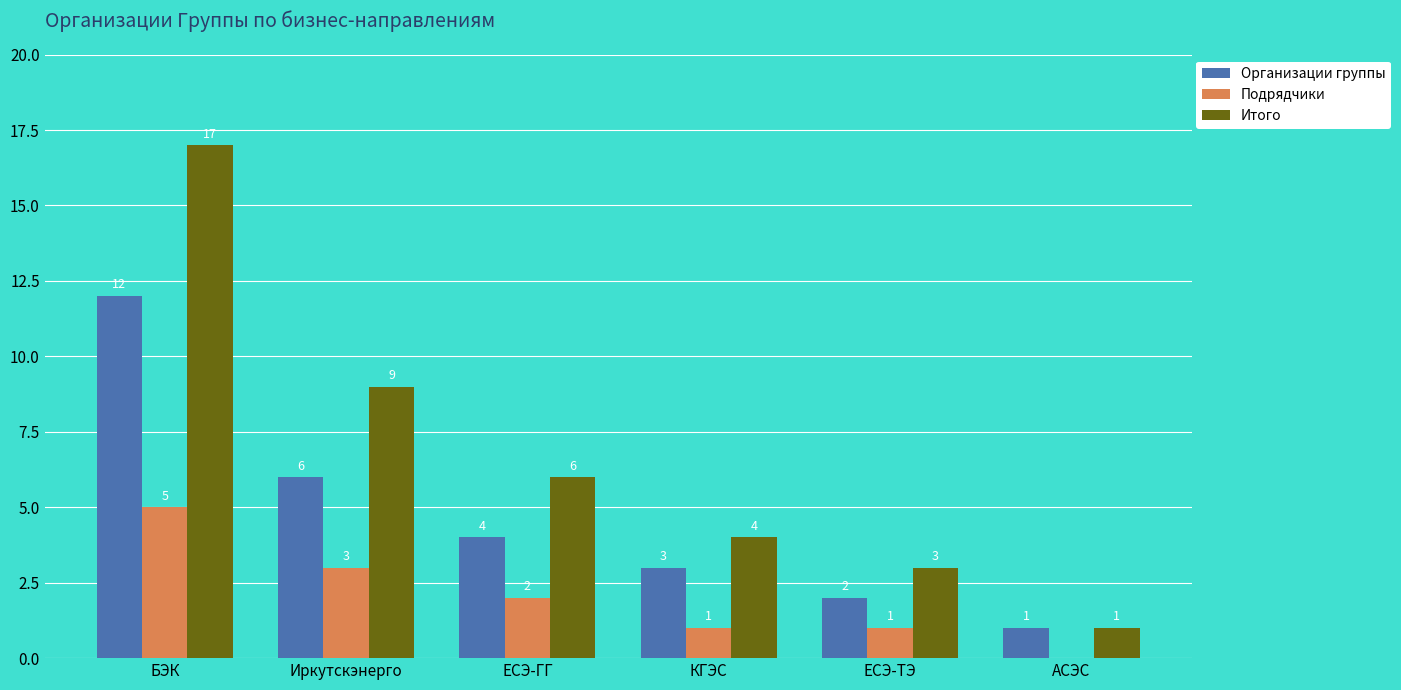

Is the value of Итого at ЕСЭ-ТЭ greater than the value of Подрядчики at АСЭС?

Yes